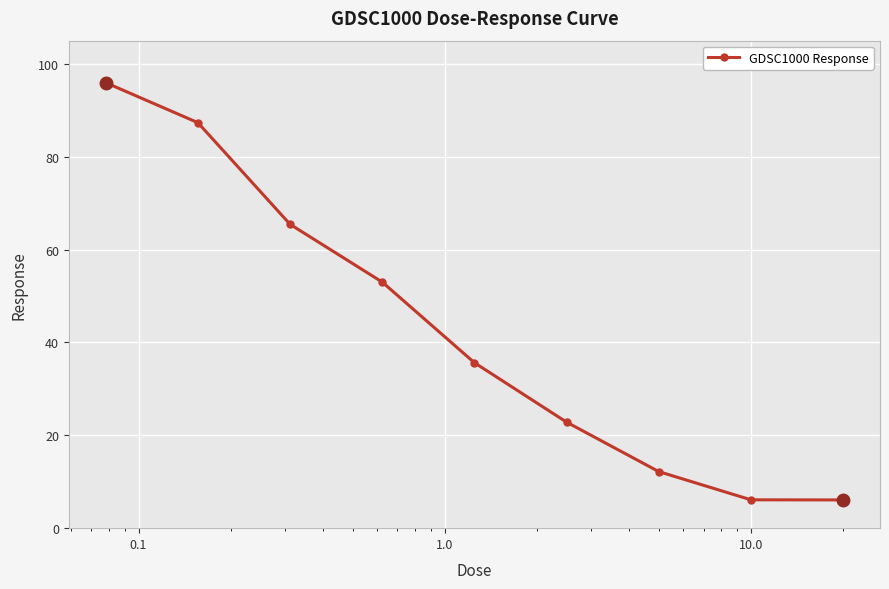

What is the smallest value displayed?

6.1